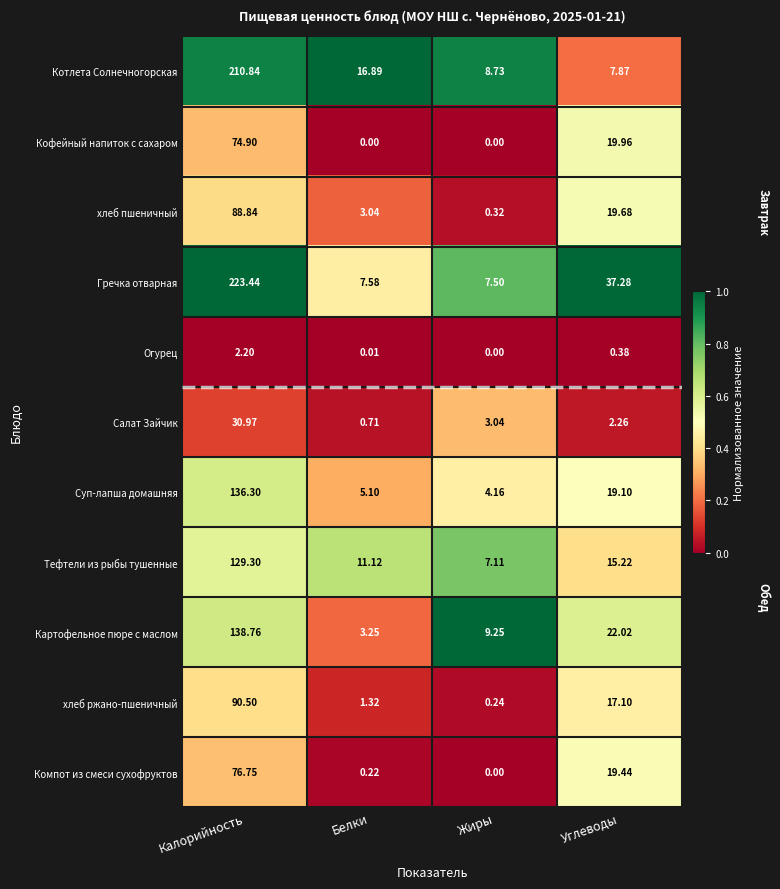

At which label does Тефтели из рыбы тушенные reach its minimum?

Жиры